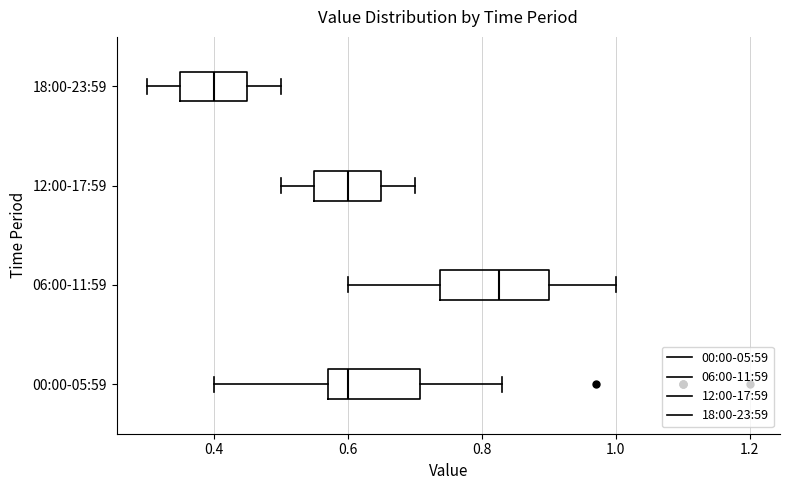

Reading bottom to top, read every box against the x-axis: the position of its median line, the range the box covers, and the ends of its whiskers. The values are not printed on the chart, so give them approximately, as read against the axis.

00:00-05:59: median 0.60, box 0.58 to 0.70, whiskers 0.40 to 0.84
06:00-11:59: median 0.82, box 0.74 to 0.90, whiskers 0.60 to 1.00
12:00-17:59: median 0.60, box 0.56 to 0.66, whiskers 0.50 to 0.70
18:00-23:59: median 0.40, box 0.36 to 0.46, whiskers 0.30 to 0.50